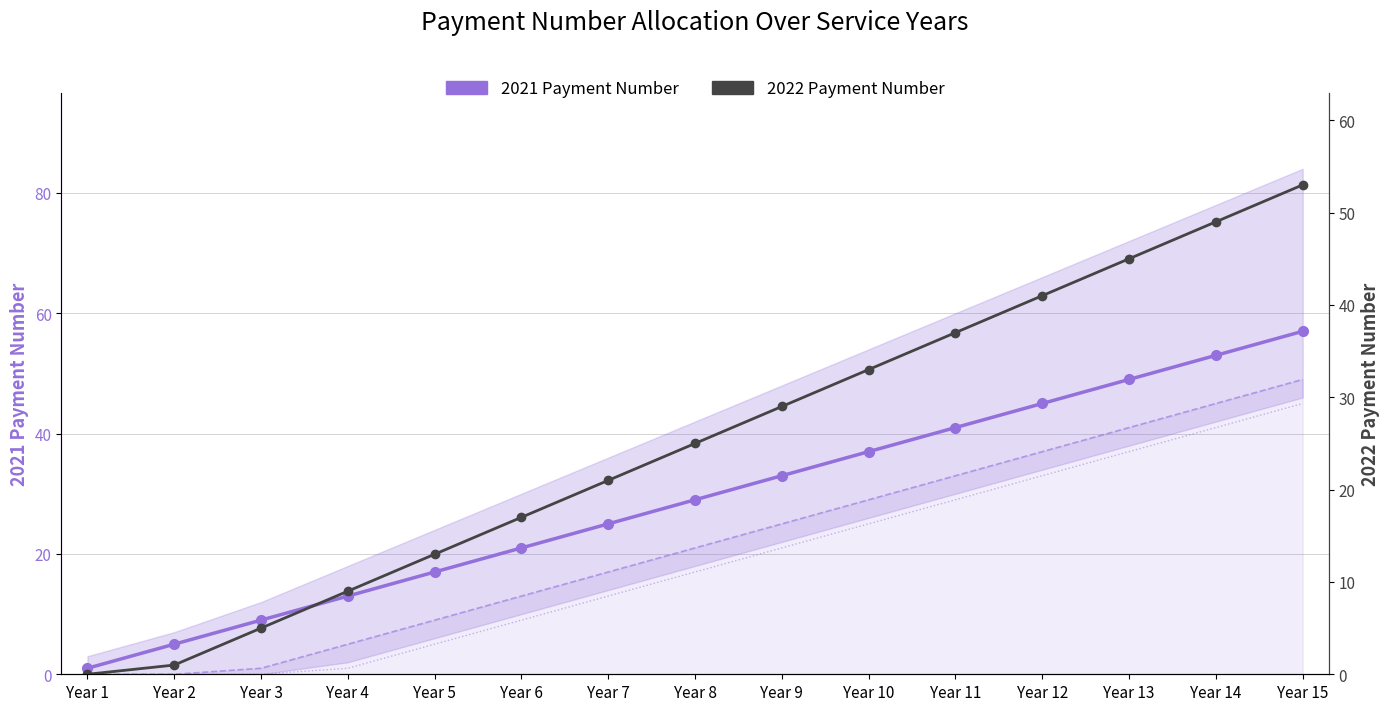

Which category has the highest value in the 2021 Payment Number series?

Year 15